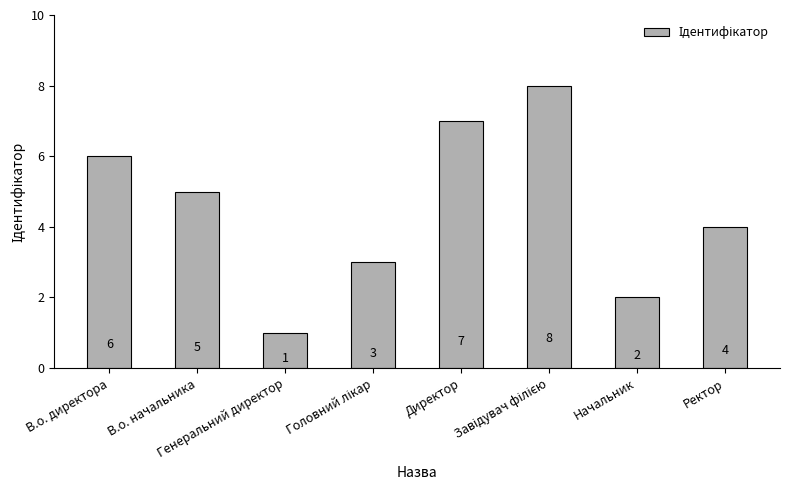

What is the difference between the maximum and minimum values?

7